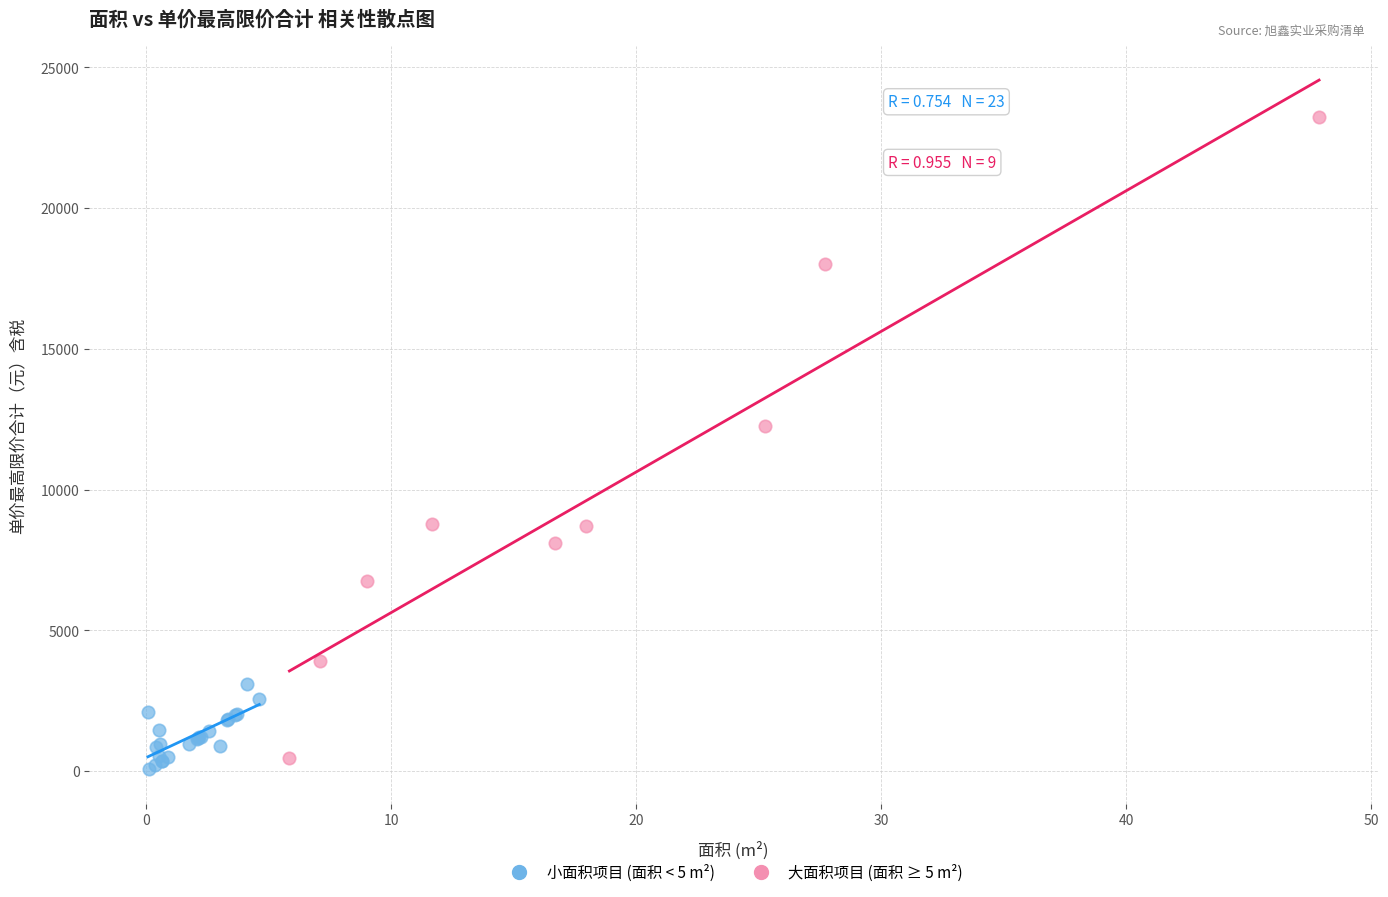

Which series reaches the minimum Y coordinate?

小面积项目 (面积 < 5 m²)